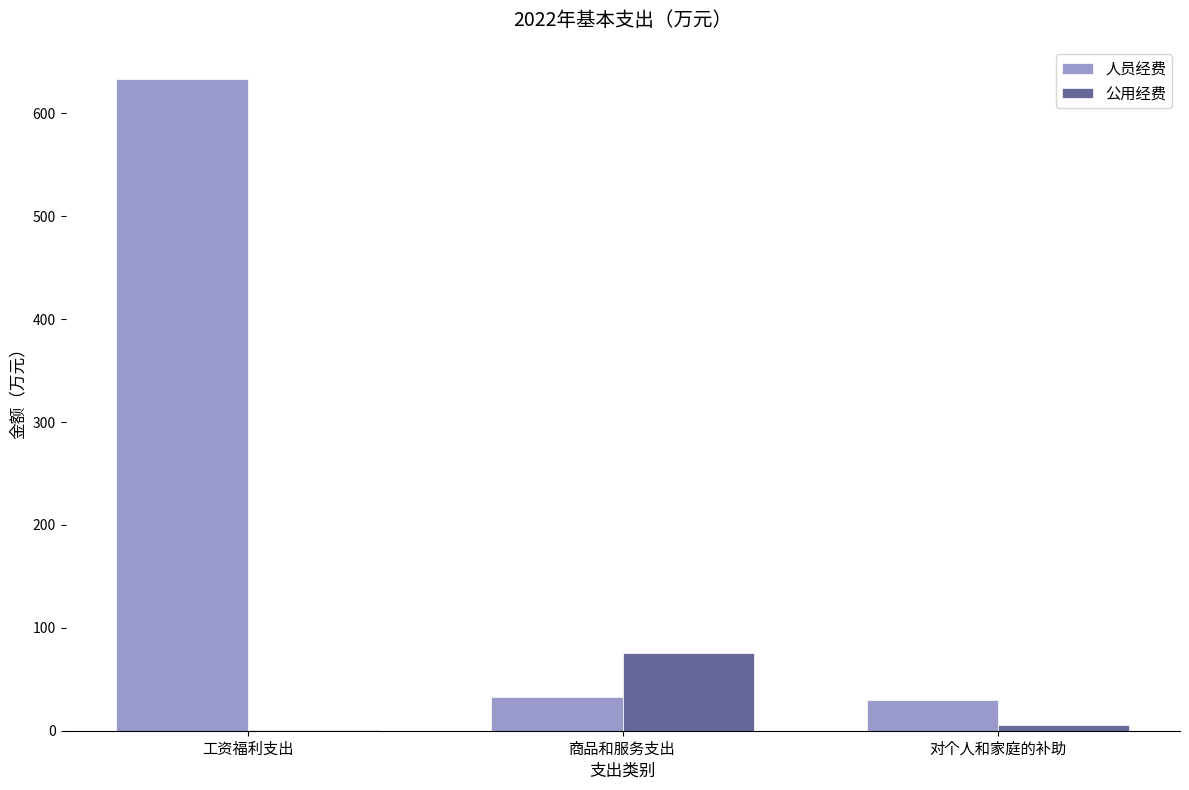

What is the sum of all 人员经费 values?

695.5